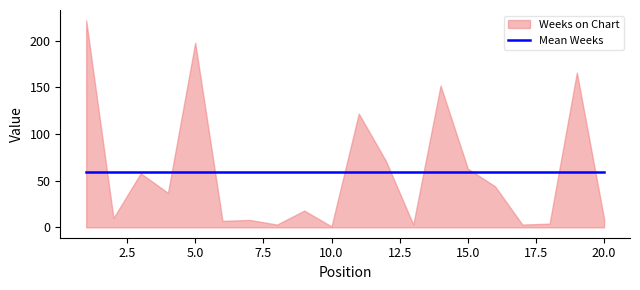

List the labels in order of Weeks on Chart value, largest first.

1, 5, 19, 14, 11, 12, 15, 3, 16, 4, 9, 2, 20, 7, 6, 18, 8, 13, 17, 10